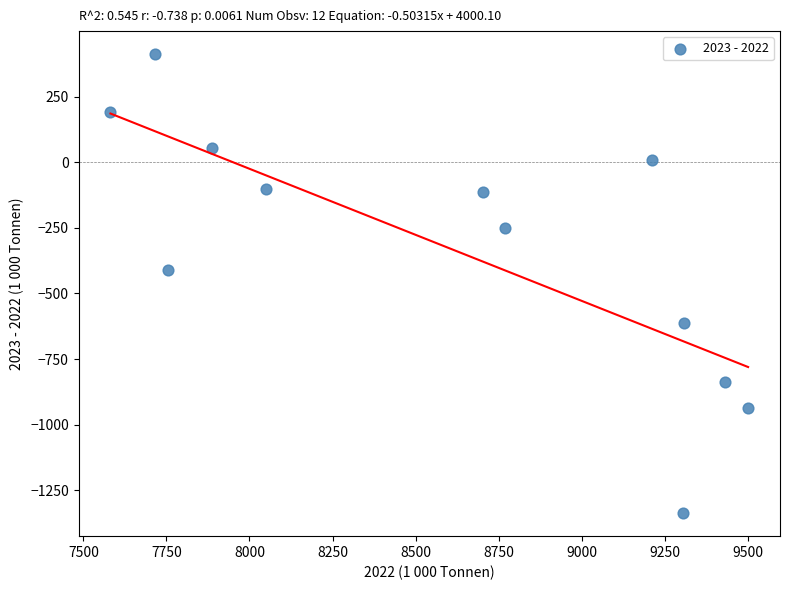

What is the average Y value?

-327.6